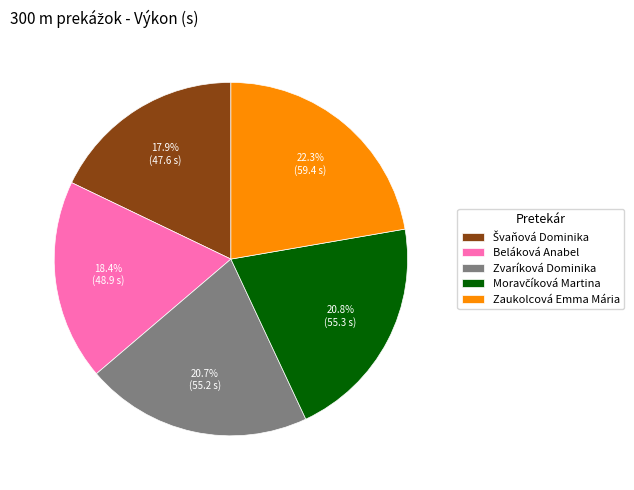

What percentage is NOT represented by Zaukolcová Emma Mária?

77.7%